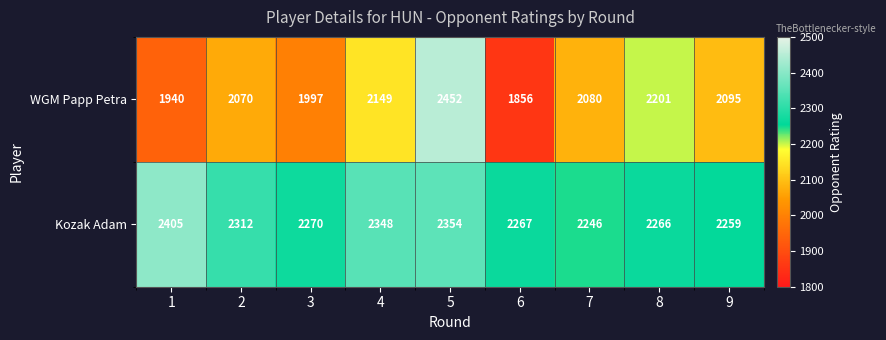

List the series in order of their overall mean, lowest first.

WGM Papp Petra, Kozak Adam